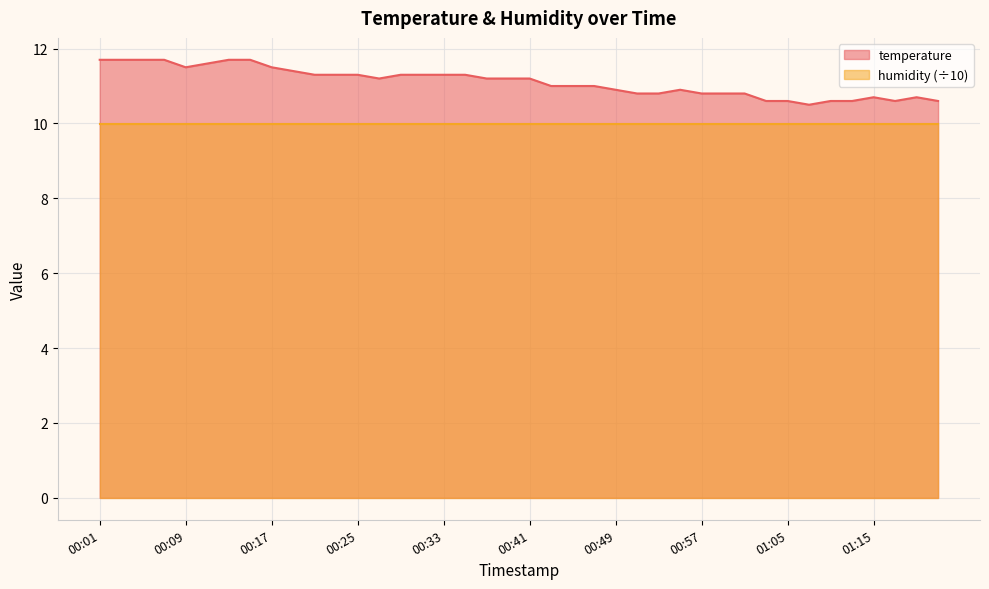

What is the ratio of the value at 01:15 to the value at 00:15?

0.9